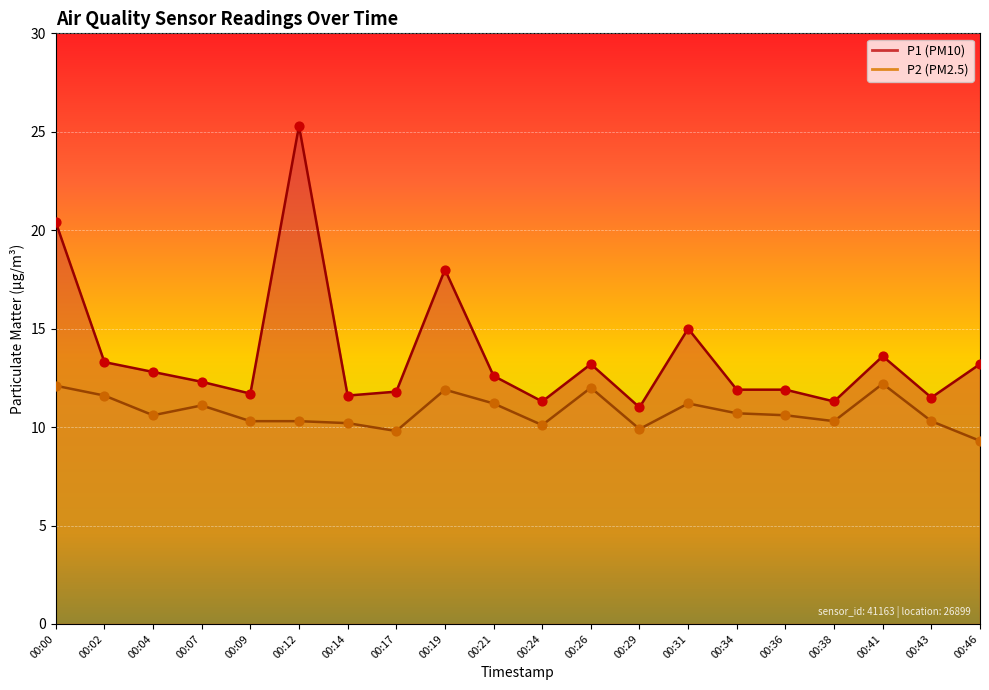

Which series has the largest total across all categories?

P1